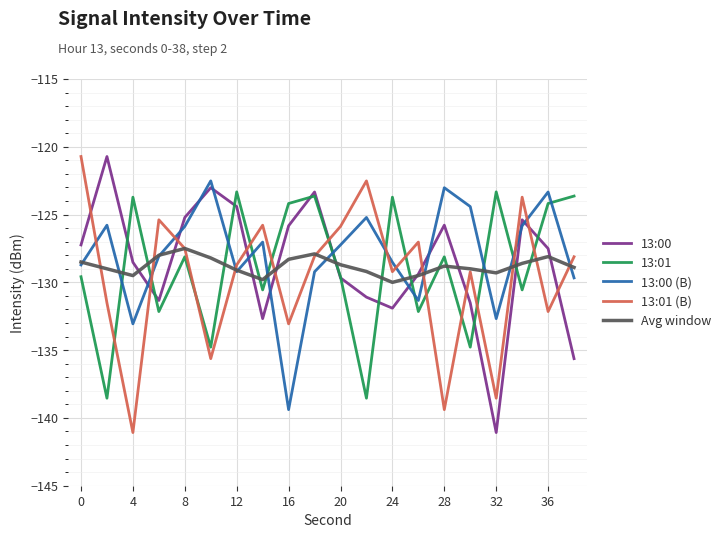

What is the lowest value of the 13:01 series?

-138.5